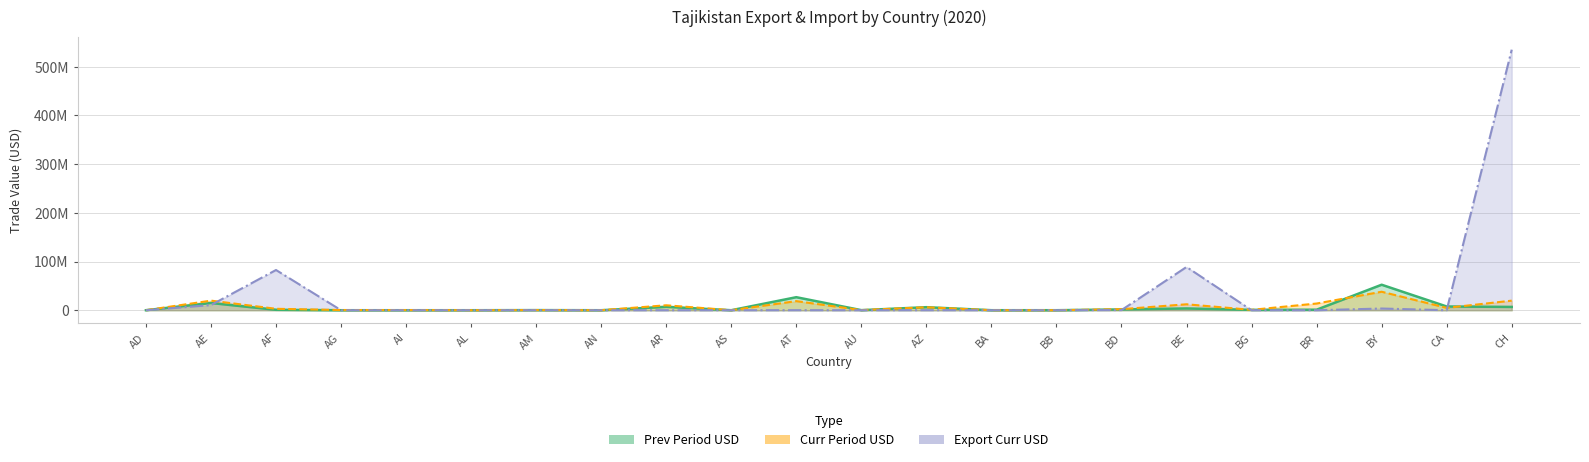

How many lines are shown in the chart?

3